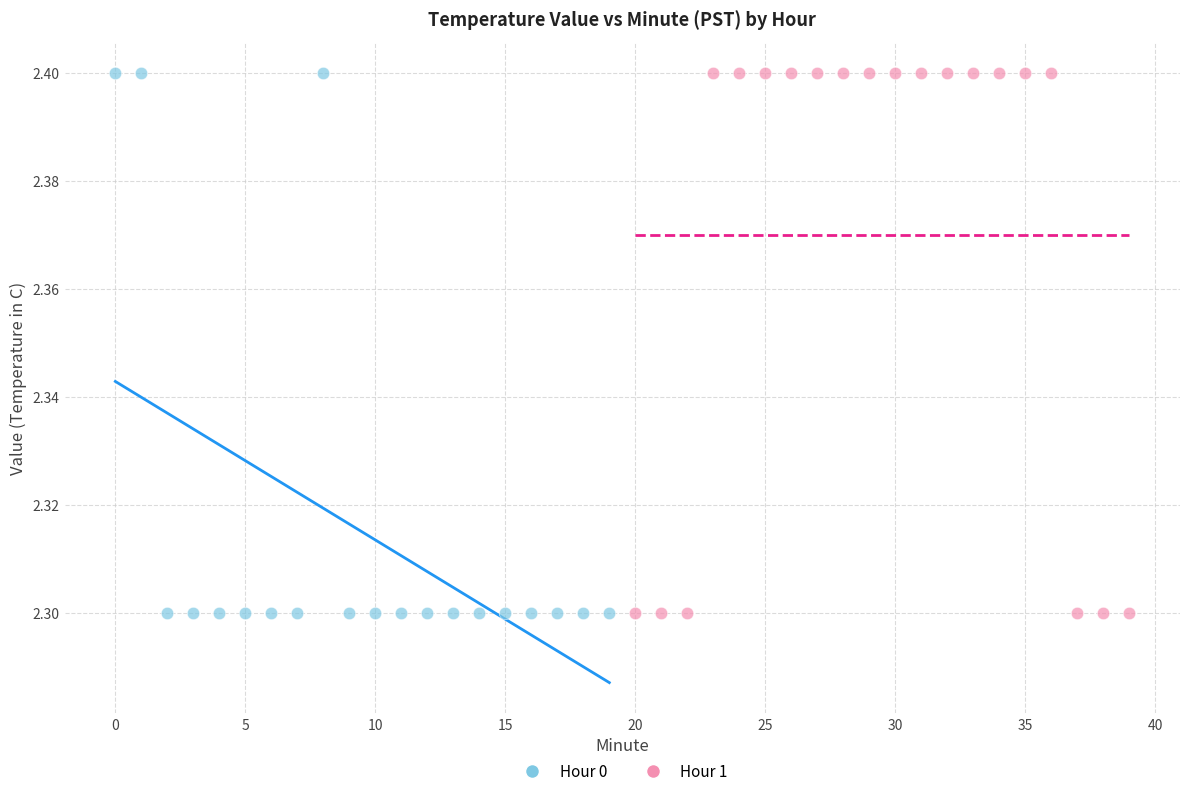

What are all the series names shown in the legend?

Hour 0, Hour 1